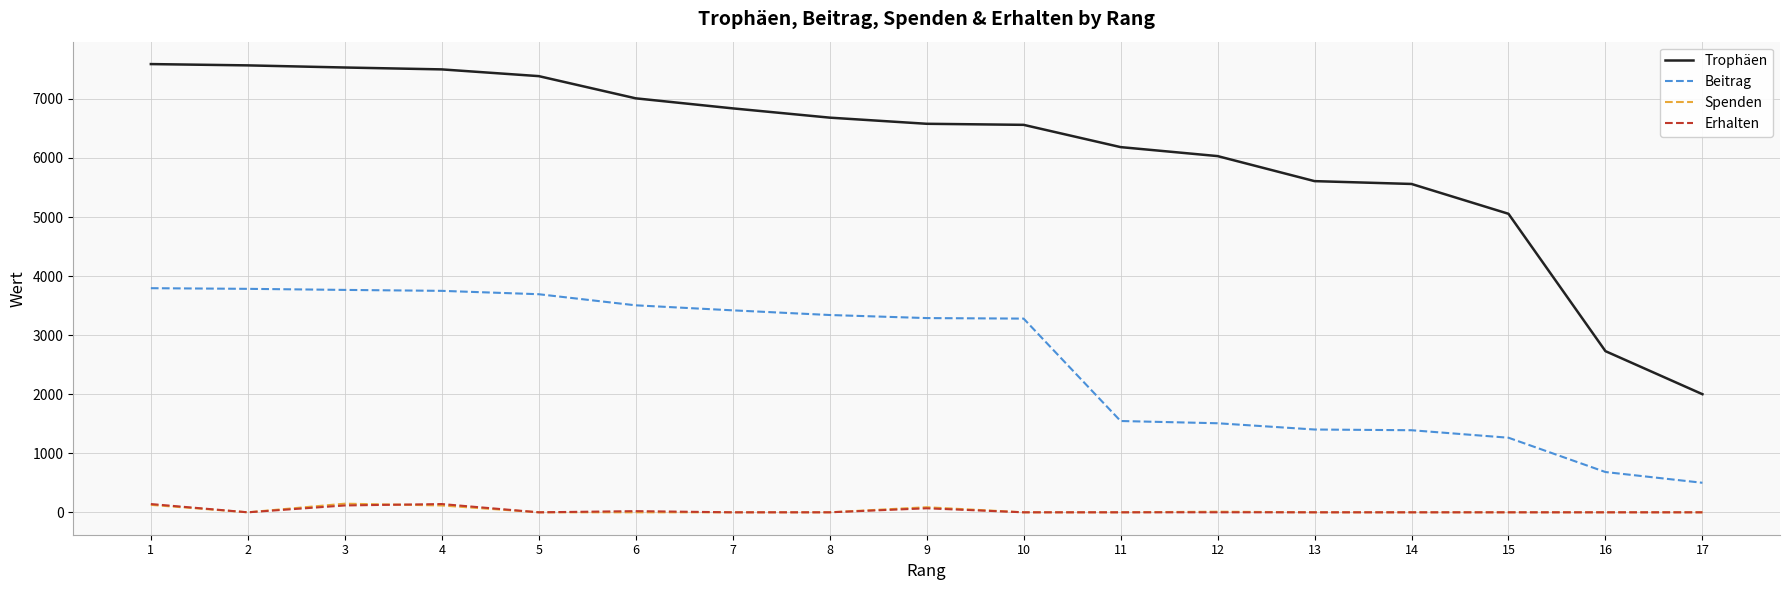

What is the sum of all Erhalten values?

484